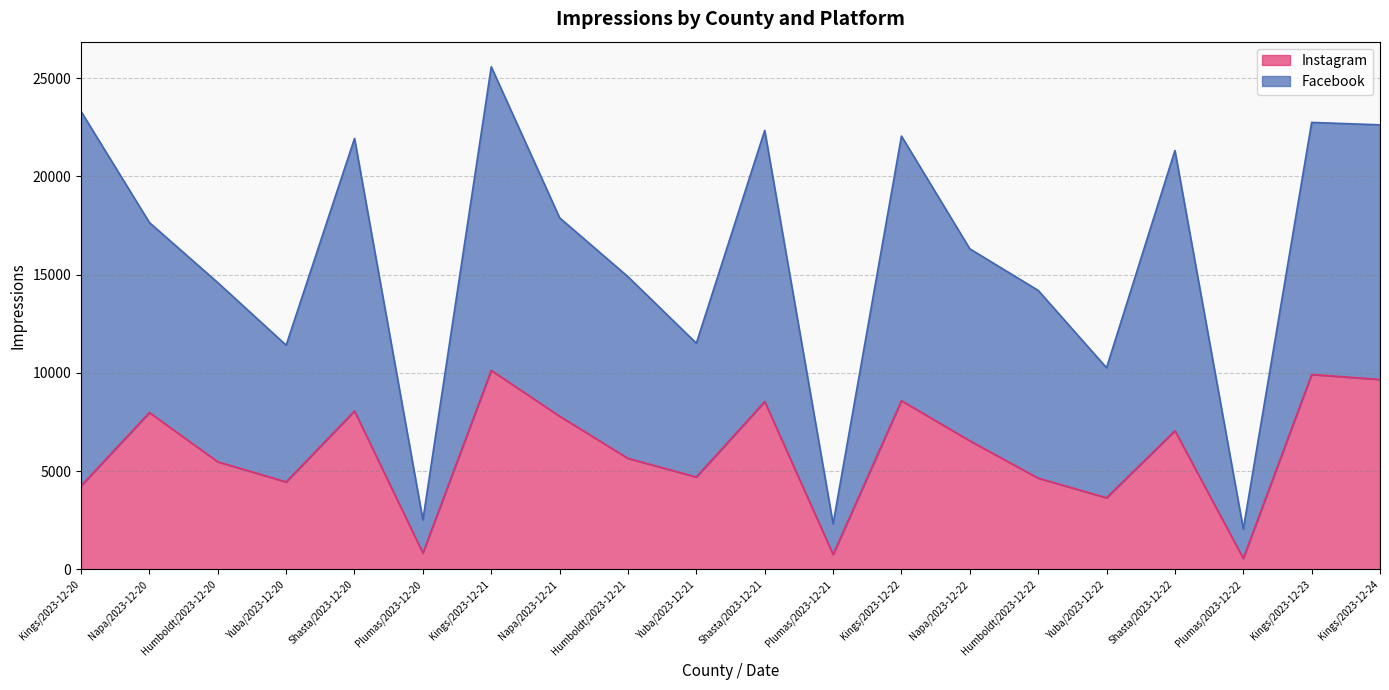

Reading left to right, what are all the values shown in this chart?

Kings/2023-12-20=4253	Napa/2023-12-20=7979	Humboldt/2023-12-20=5473	Yuba/2023-12-20=4451	Shasta/2023-12-20=8059	Plumas/2023-12-20=828	Kings/2023-12-21=10127	Napa/2023-12-21=7794	Humboldt/2023-12-21=5647	Yuba/2023-12-21=4700	Shasta/2023-12-21=8539	Plumas/2023-12-21=755	Kings/2023-12-22=8585	Napa/2023-12-22=6542	Humboldt/2023-12-22=4641	Yuba/2023-12-22=3643	Shasta/2023-12-22=7057	Plumas/2023-12-22=556	Kings/2023-12-23=9917	Kings/2023-12-24=9665